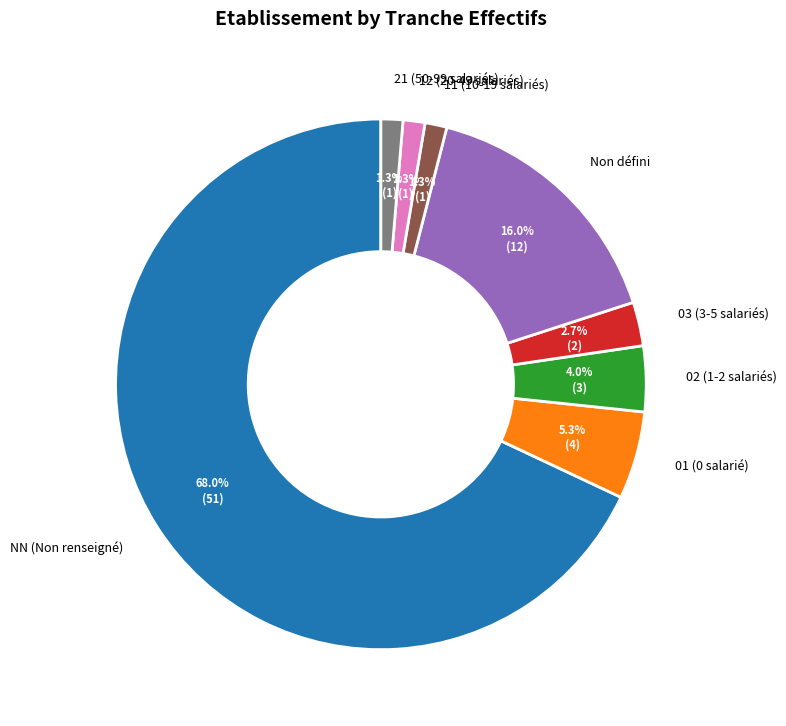

Which category has the biggest portion of the pie?

NN (Non renseigné)